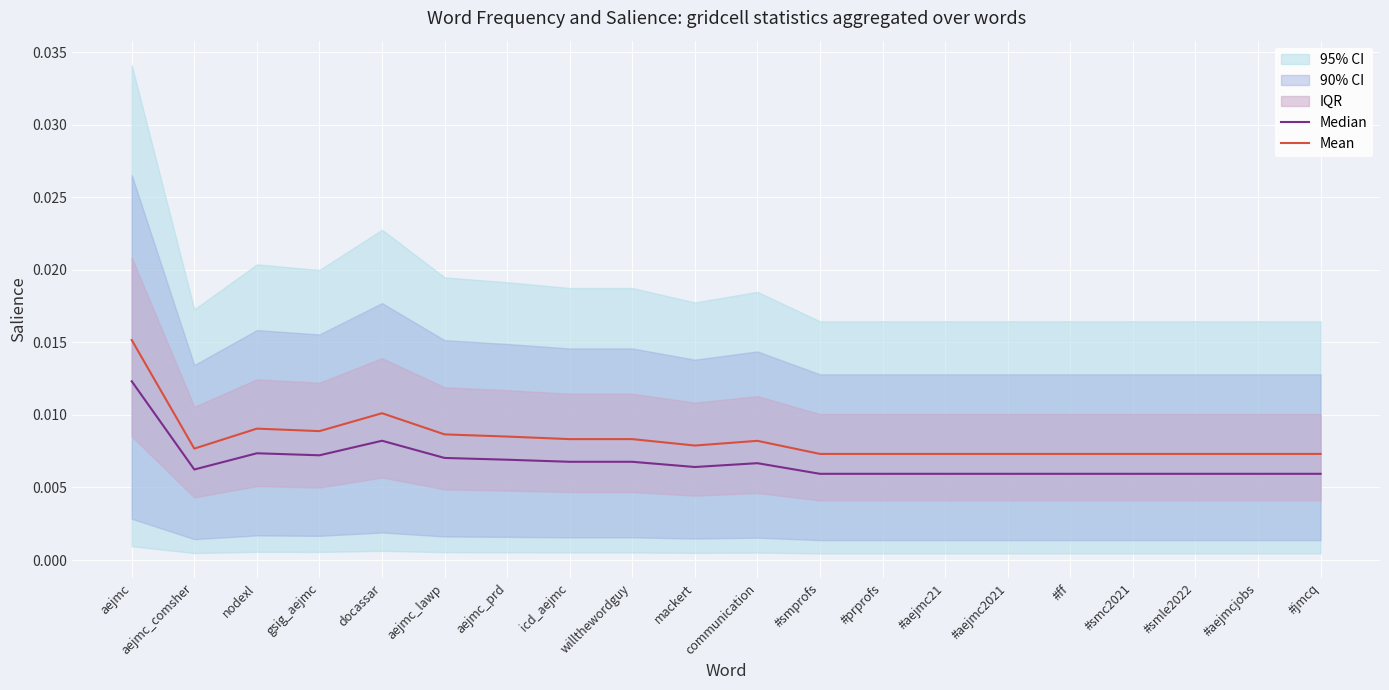

At how many categories does at least one series exceed 0?

20